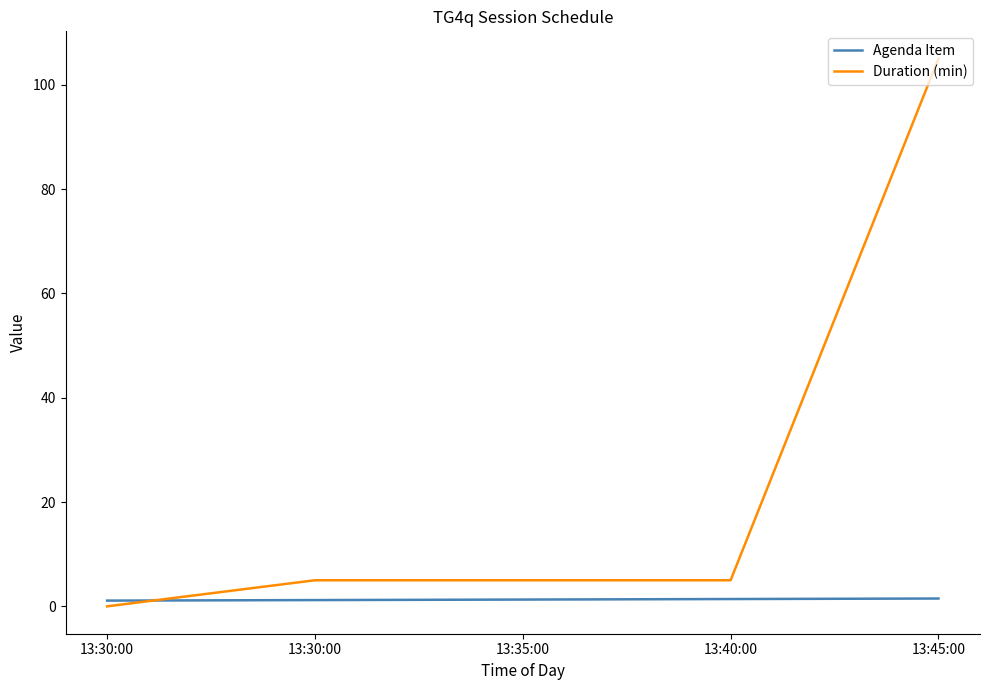

What is the spread (max minus min) of values at 13:30:00?

1.1